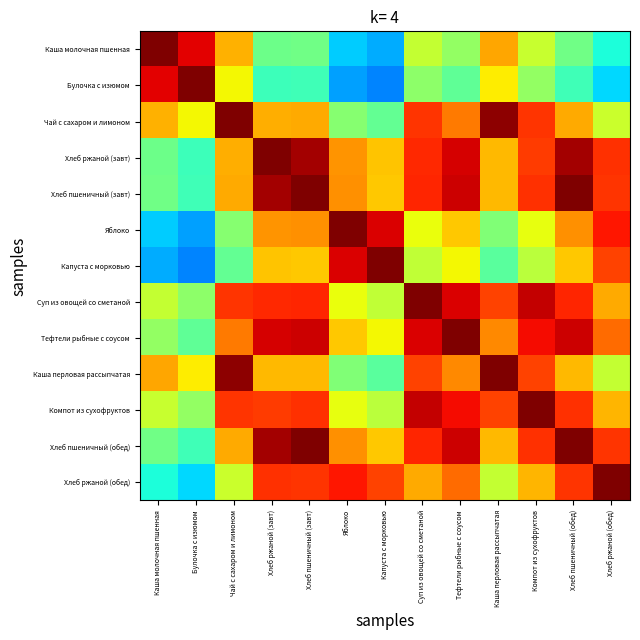

How many categories are shown in the chart?

13